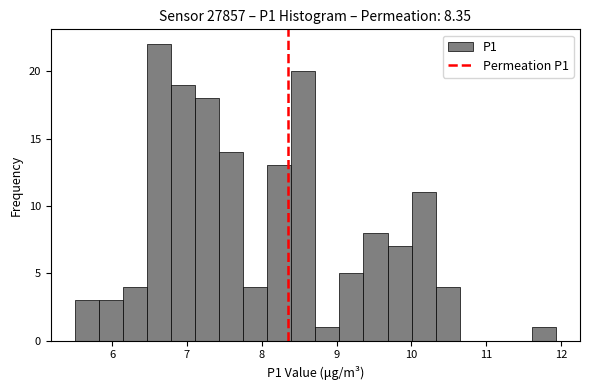

Around what value on the x-axis is the tallest bar? Give the approximate position of its centre, as read against the axis.

6.6